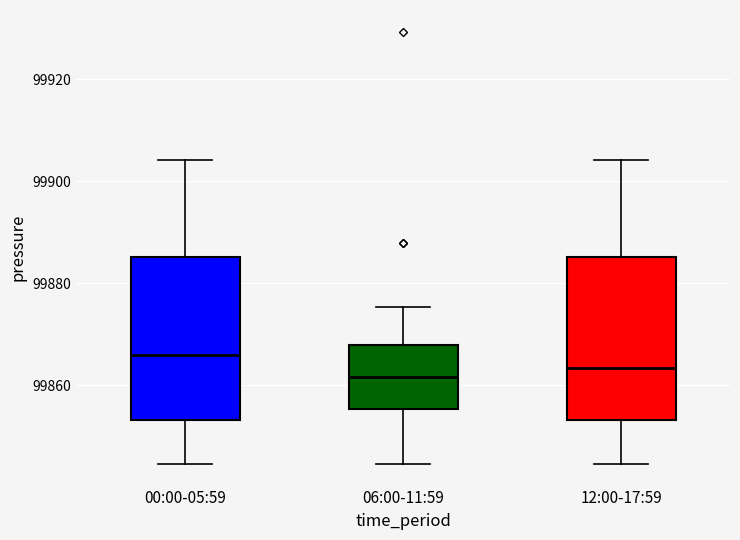

Reading left to right, read every box against the y-axis: the position of its median line, the range the box covers, and the ends of its whiskers. The values are not printed on the chart, so give them approximately, as read against the axis.

00:00-05:59: median 99866, box 99854 to 99886, whiskers 99844 to 99904
06:00-11:59: median 99862, box 99856 to 99868, whiskers 99844 to 99876
12:00-17:59: median 99864, box 99854 to 99886, whiskers 99844 to 99904